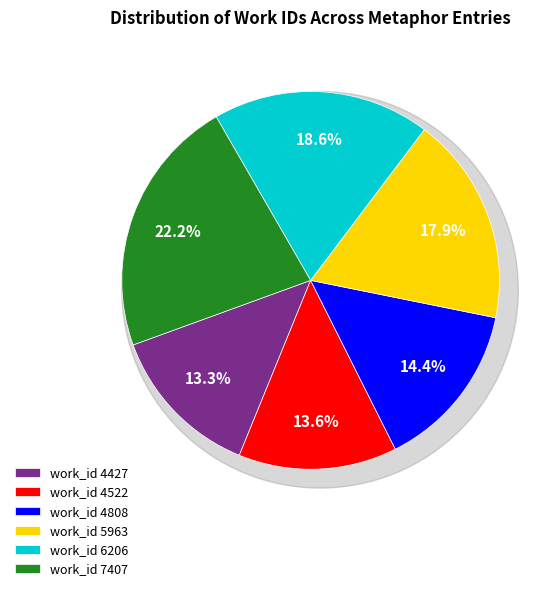

Is it true that work_id 5963 is 18% of the pie?

True